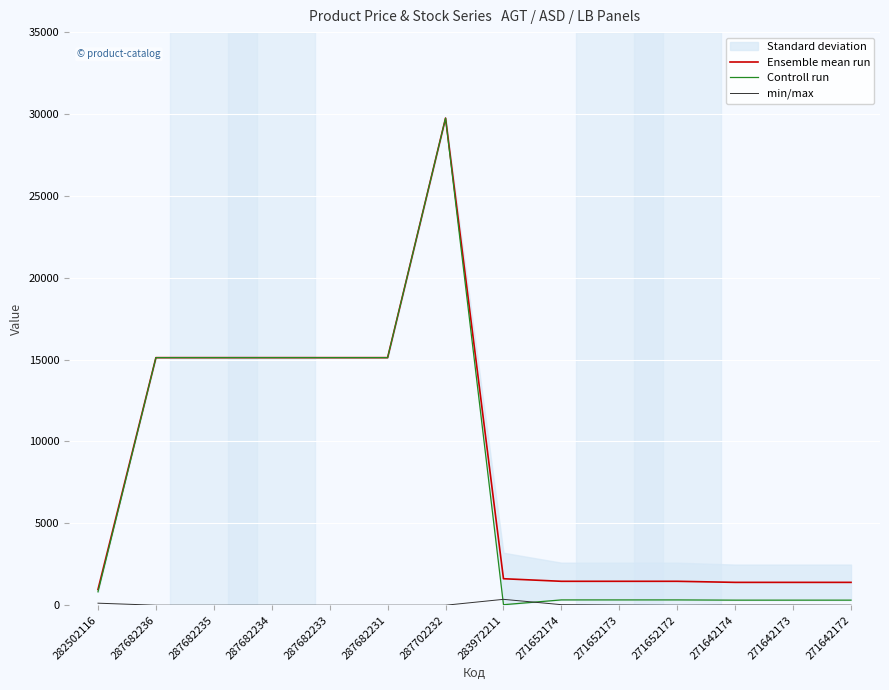

What is the total value across all series at 271642172?

1710.7